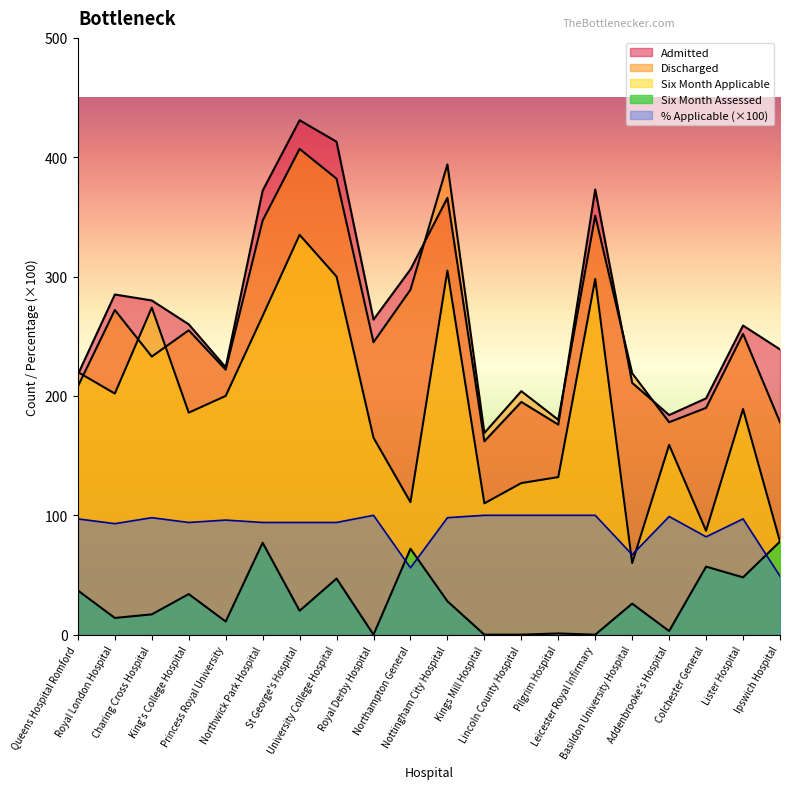

How many data points does each series have?

20